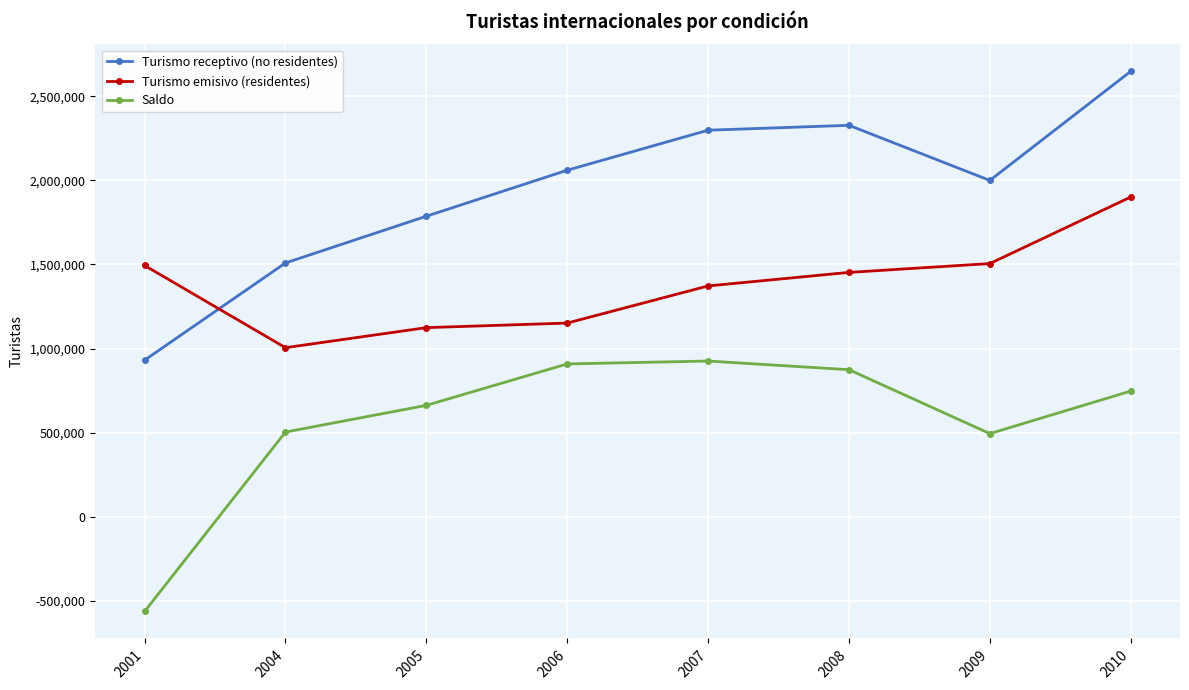

The value of Turismo emisivo (residentes) at 2009 is 2003053. True or false?

False